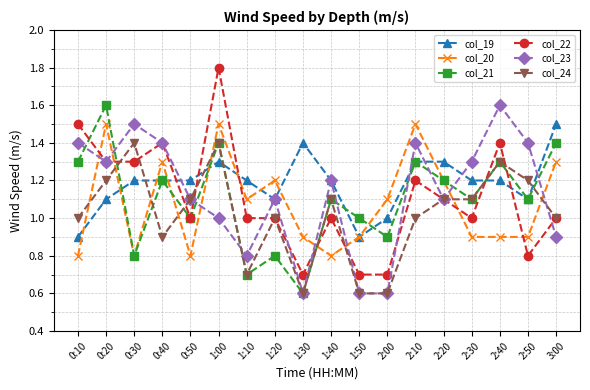

Which series ends up on top after the final intersection of col_22 and col_21?

col_21